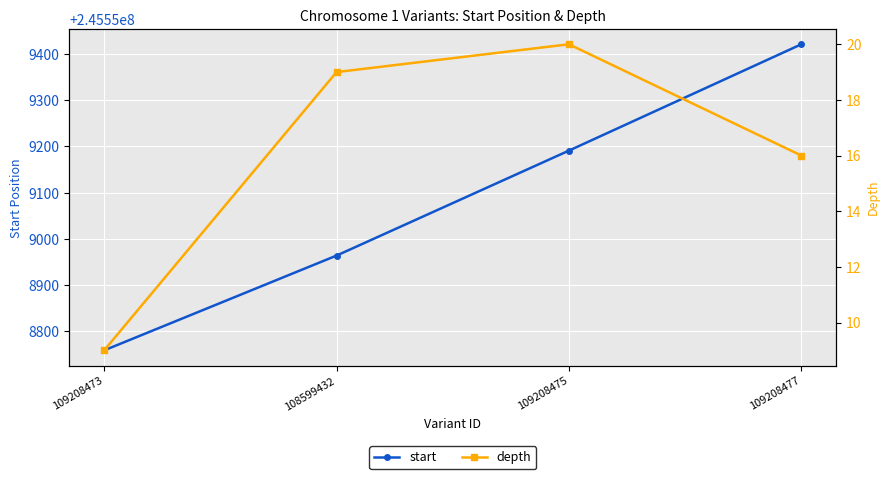

The value of start at 108599432 is 50061793. True or false?

False